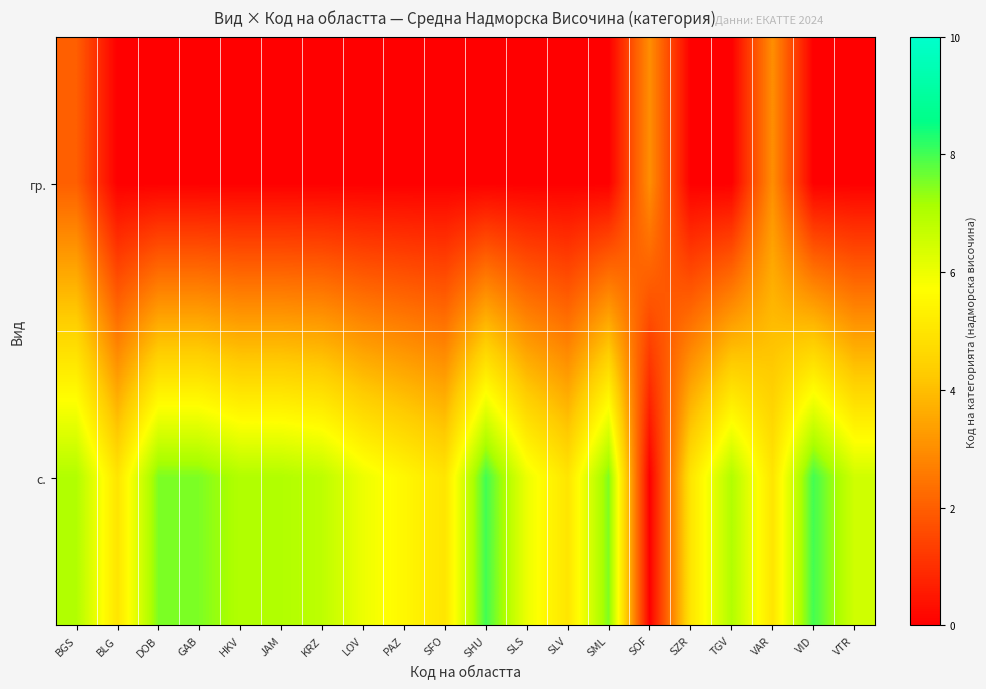

Count the number of categories in the chart.

20